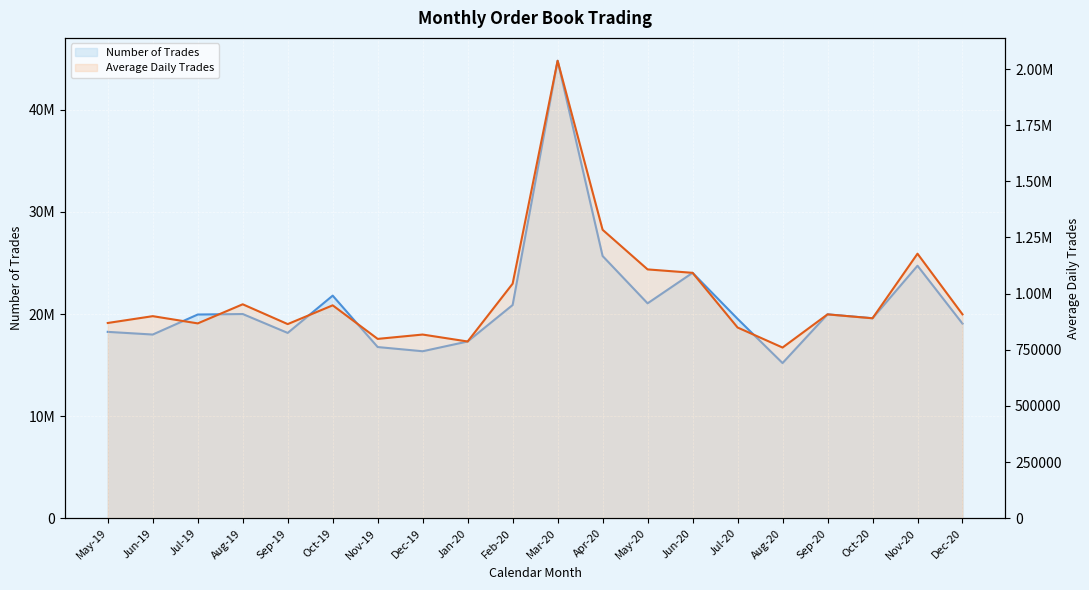

The Average Daily Trades series shows 226252.2 at Nov-19. True or false?

False